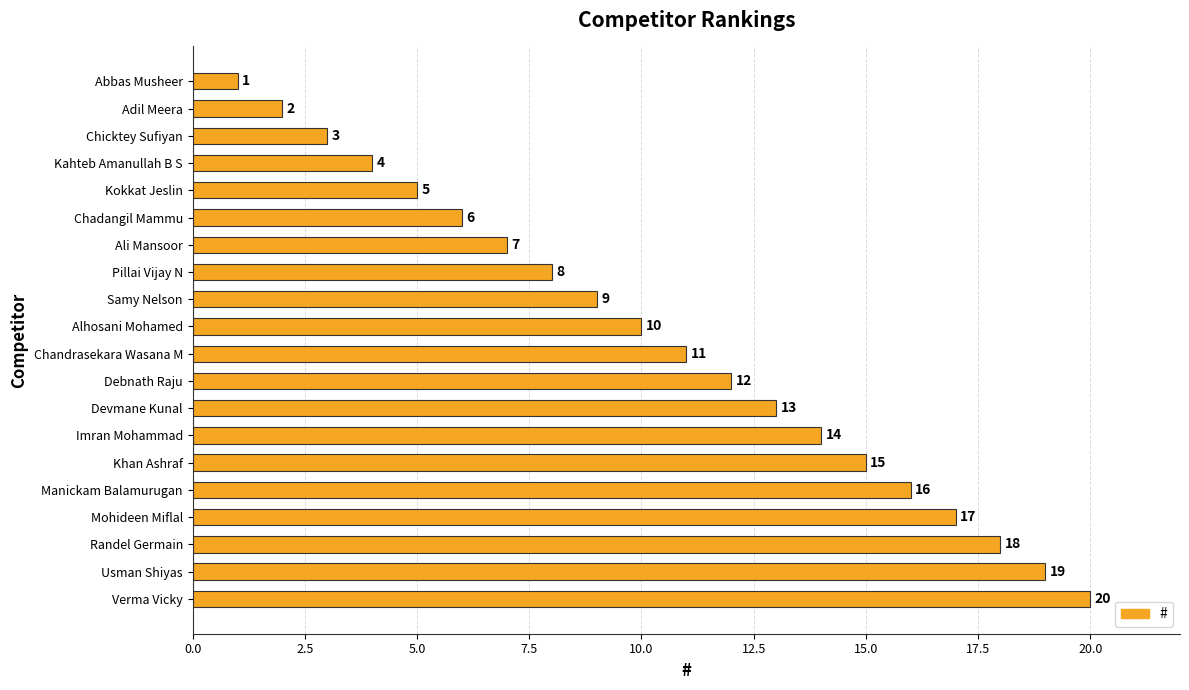

How many data points are less than 11?

10